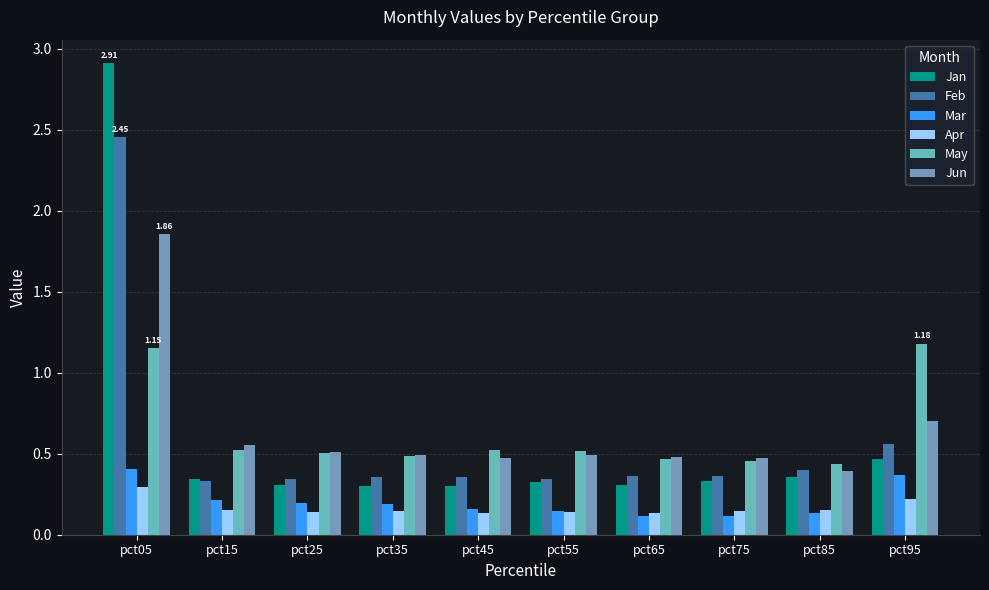

Reading left to right, what are all the values shown in this chart?

Jan: pct05=2.9	pct15=0.3	pct25=0.3	pct35=0.3	pct45=0.3	pct55=0.3	pct65=0.3	pct75=0.3	pct85=0.4	pct95=0.5
Feb: pct05=2.5	pct15=0.3	pct25=0.3	pct35=0.4	pct45=0.4	pct55=0.3	pct65=0.4	pct75=0.4	pct85=0.4	pct95=0.6
Mar: pct05=0.4	pct15=0.2	pct25=0.2	pct35=0.2	pct45=0.2	pct55=0.1	pct65=0.1	pct75=0.1	pct85=0.1	pct95=0.4
Apr: pct05=0.3	pct15=0.2	pct25=0.1	pct35=0.1	pct45=0.1	pct55=0.1	pct65=0.1	pct75=0.1	pct85=0.2	pct95=0.2
May: pct05=1.2	pct15=0.5	pct25=0.5	pct35=0.5	pct45=0.5	pct55=0.5	pct65=0.5	pct75=0.5	pct85=0.4	pct95=1.2
Jun: pct05=1.9	pct15=0.6	pct25=0.5	pct35=0.5	pct45=0.5	pct55=0.5	pct65=0.5	pct75=0.5	pct85=0.4	pct95=0.7